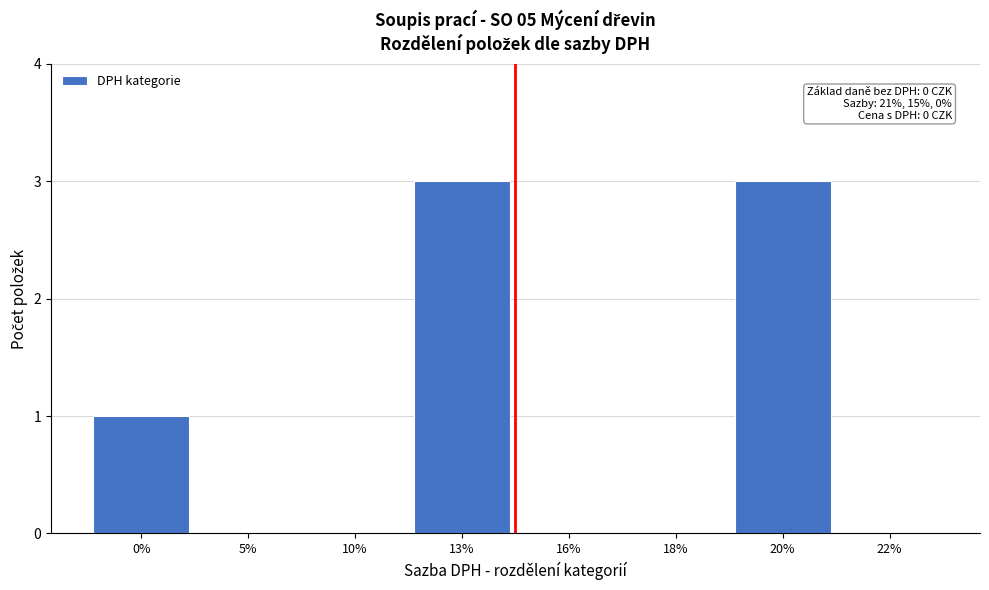

Reading left to right, list all the values displayed in this chart.

0%=1	5%=0	10%=0	13%=3	16%=0	18%=0	20%=3	22%=0